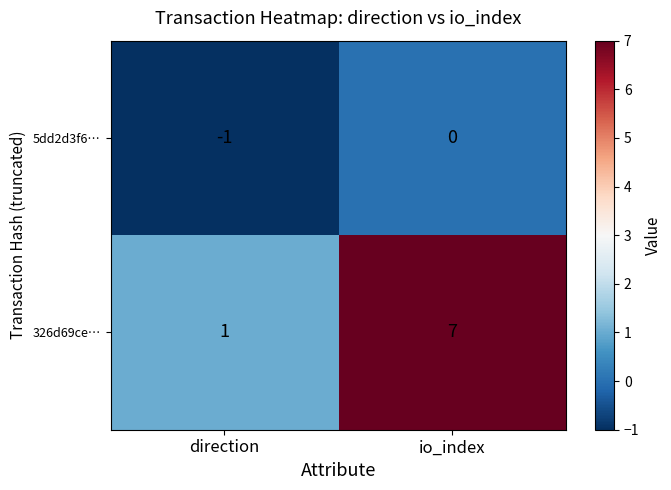

Is it true that 5dd2d3f6… equals 1 at io_index?

False